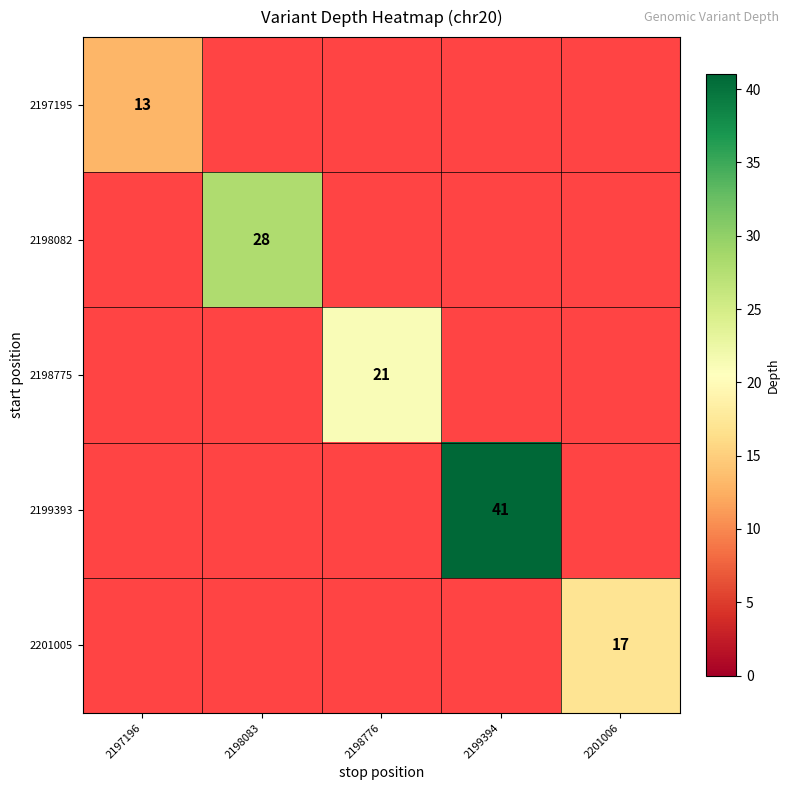

The 2198775 series shows 21 at 2198776. True or false?

True